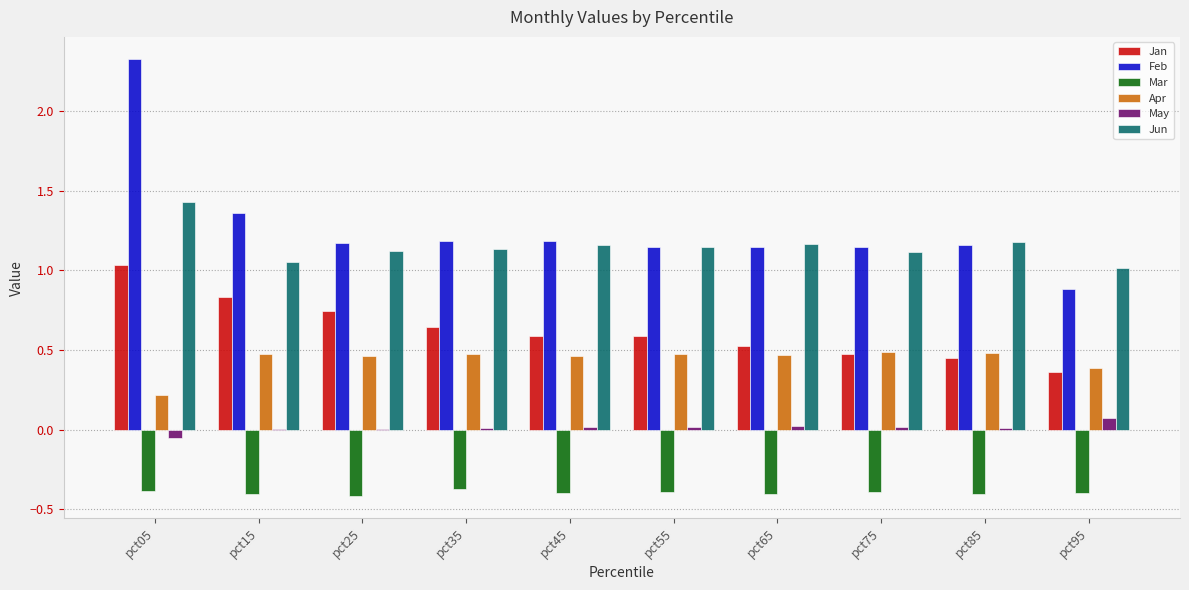

True or false: Apr has a value of 0.5 at pct55.

True